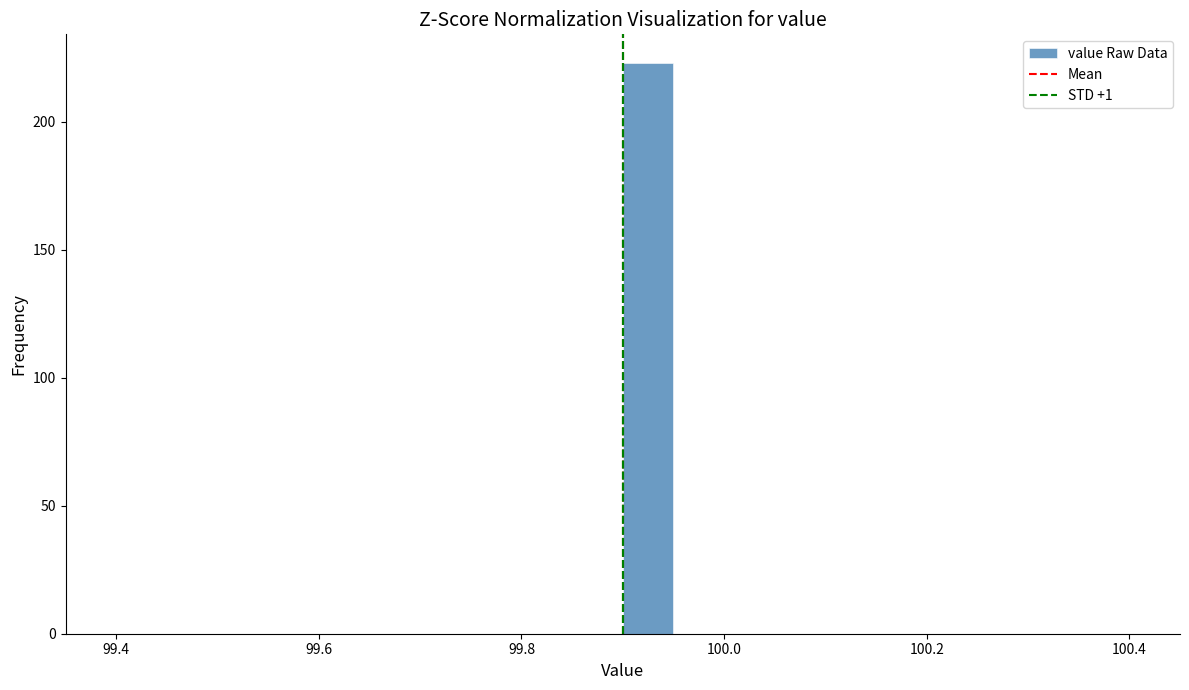

Read against the x-axis, roughly where is the centre of the tallest bar?

99.92